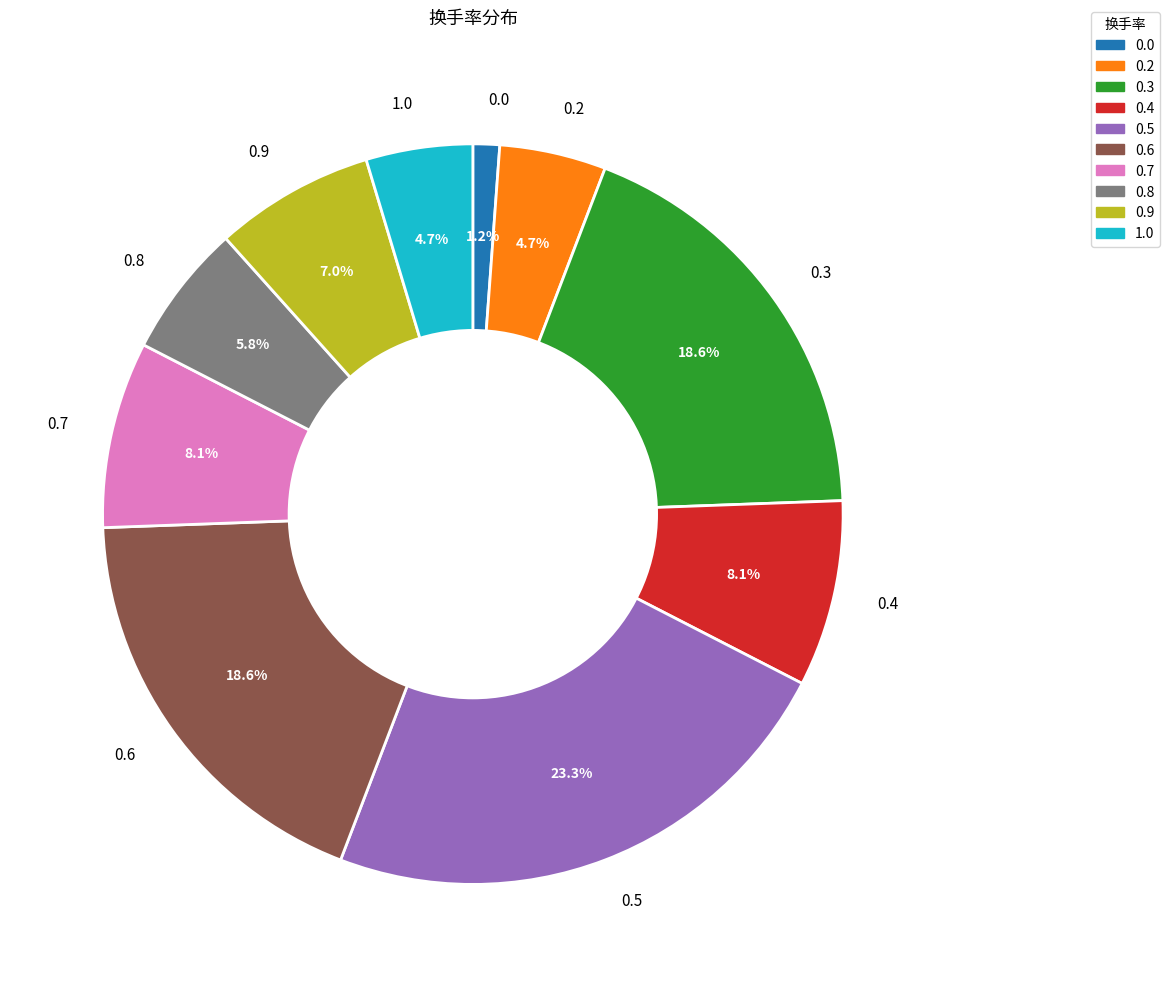

Is there any slice that represents more than half of the pie?

No